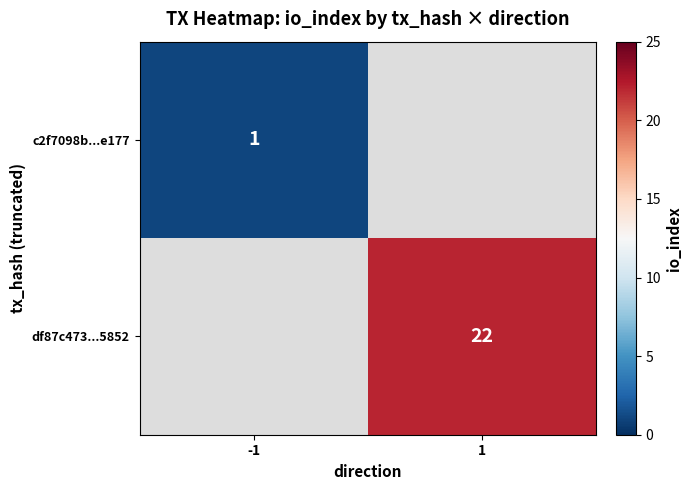

The value of c2f7098b...e177 at -1 is 0. True or false?

False